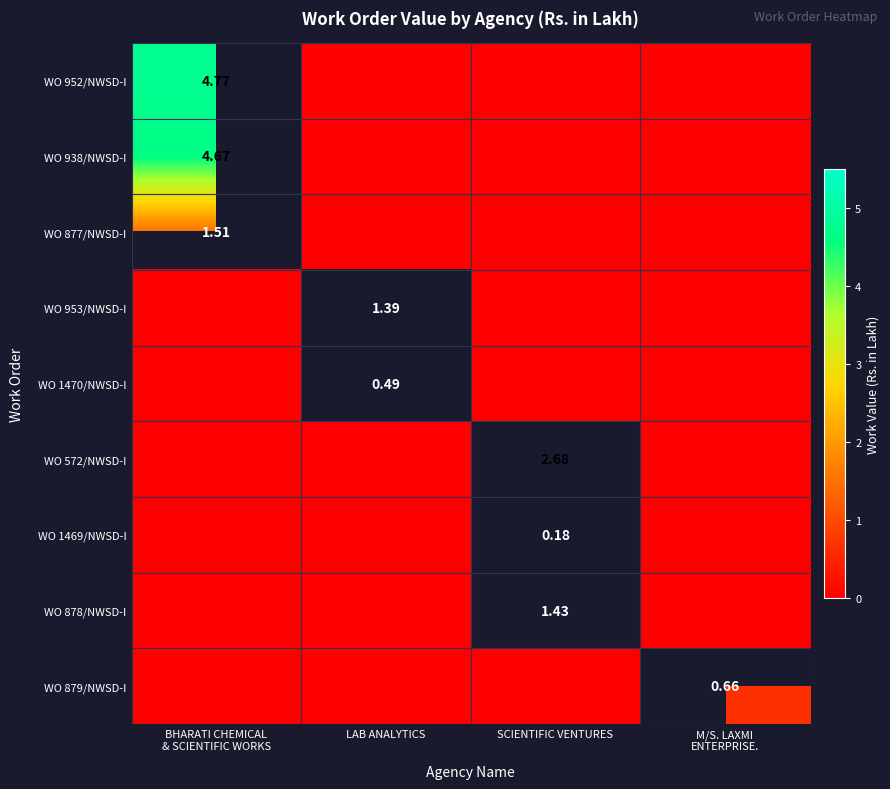

How many values in WO 572/NWSD-I are above zero?

1